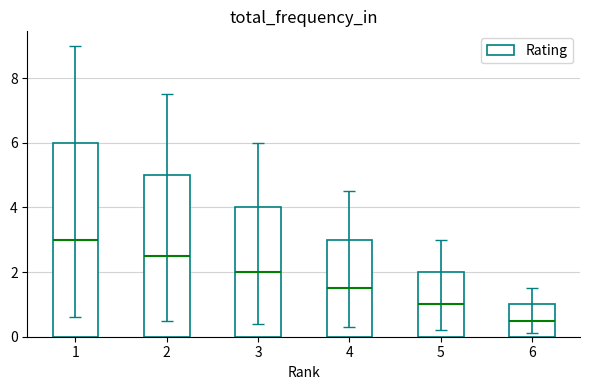

Does the chart contain any negative values?

No